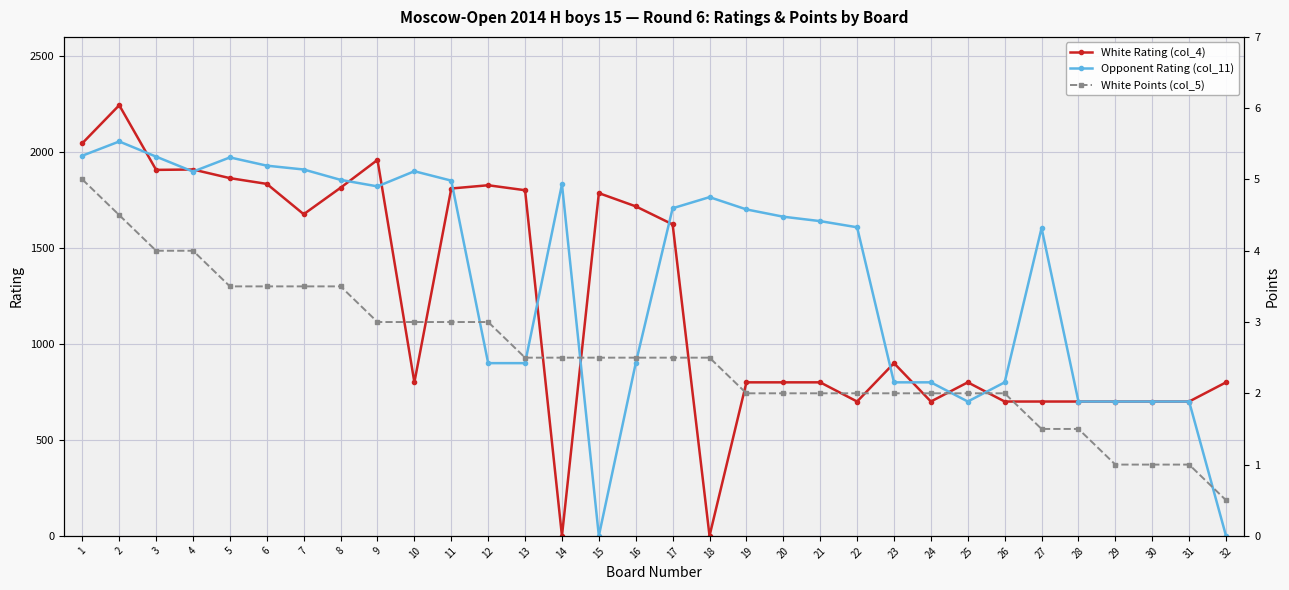

At how many categories does at least one series exceed 1063?

23